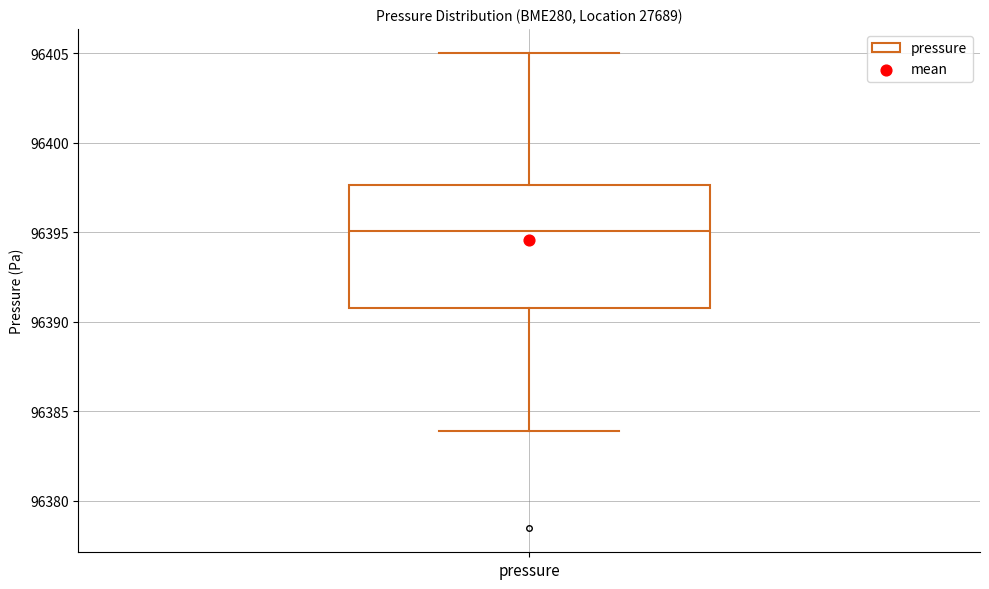

Where does the lower whisker of the box for pressure end on the y-axis? The values are not printed on the chart, so give them approximately, as read against the axis.

96384.0